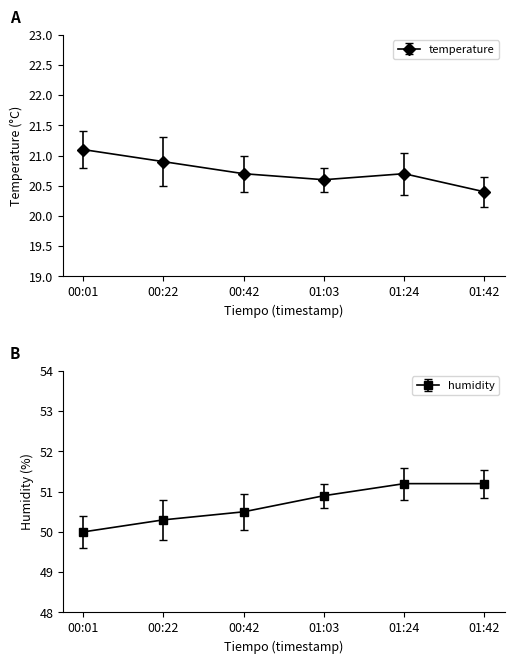

Where is the first local minimum for temperature?

01:03